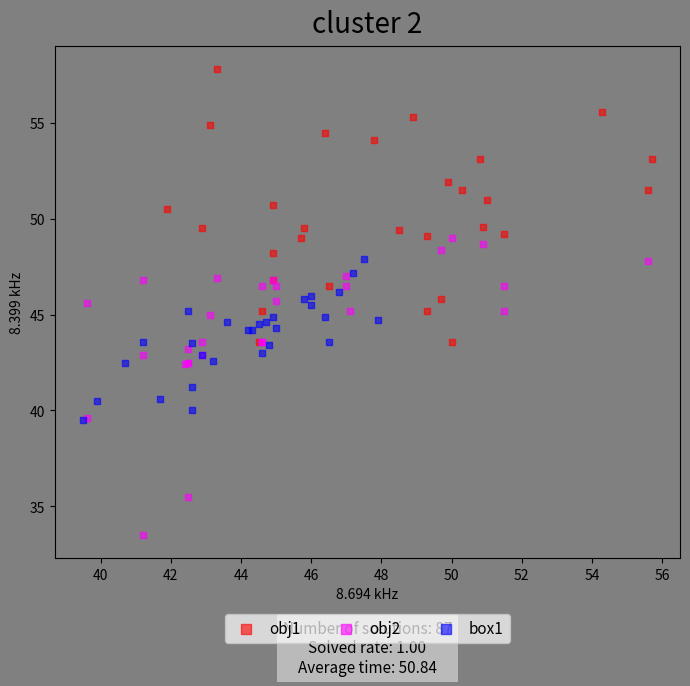

Which series reaches the maximum Y coordinate?

obj1